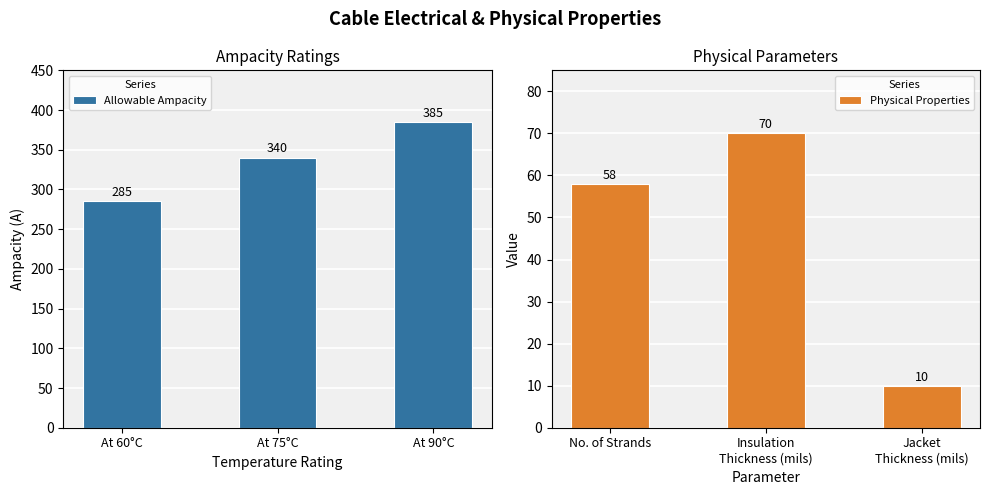

Which series has the widest spread of values?

Allowable Ampacity